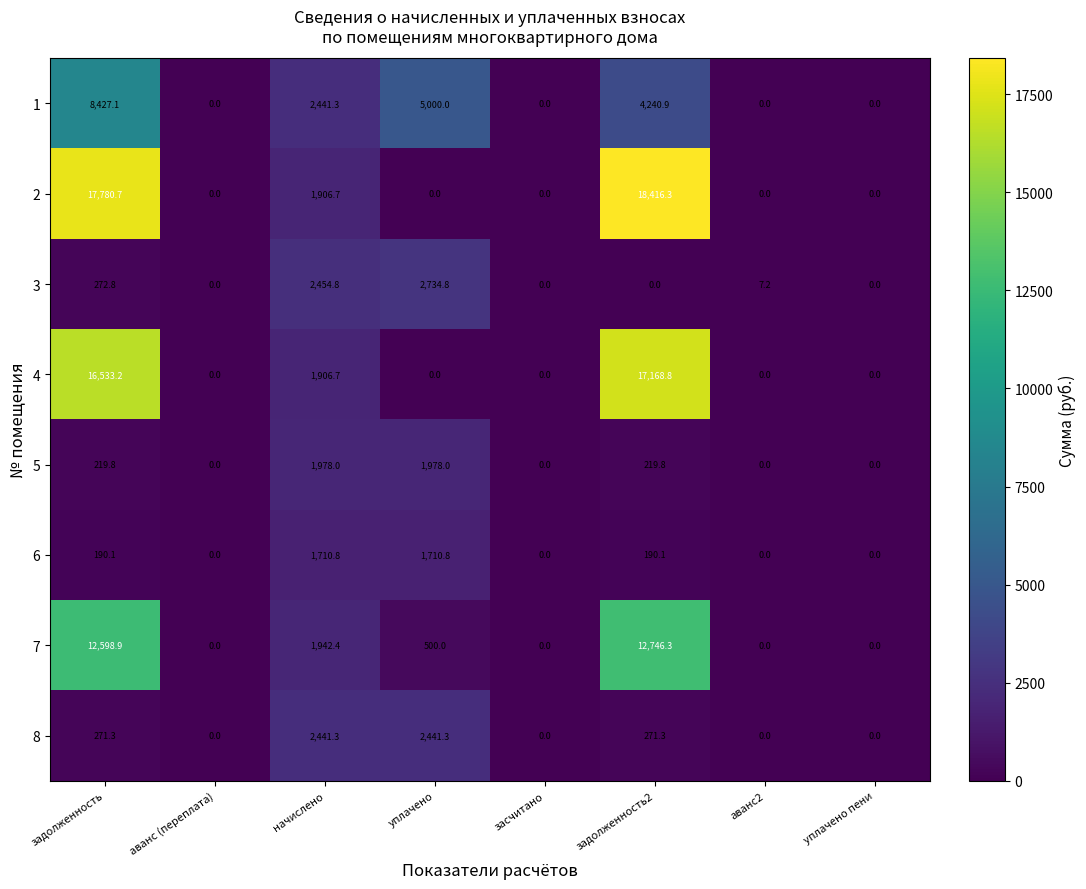

True or false: 7 has a value of -5347.9 at аванс (переплата).

False